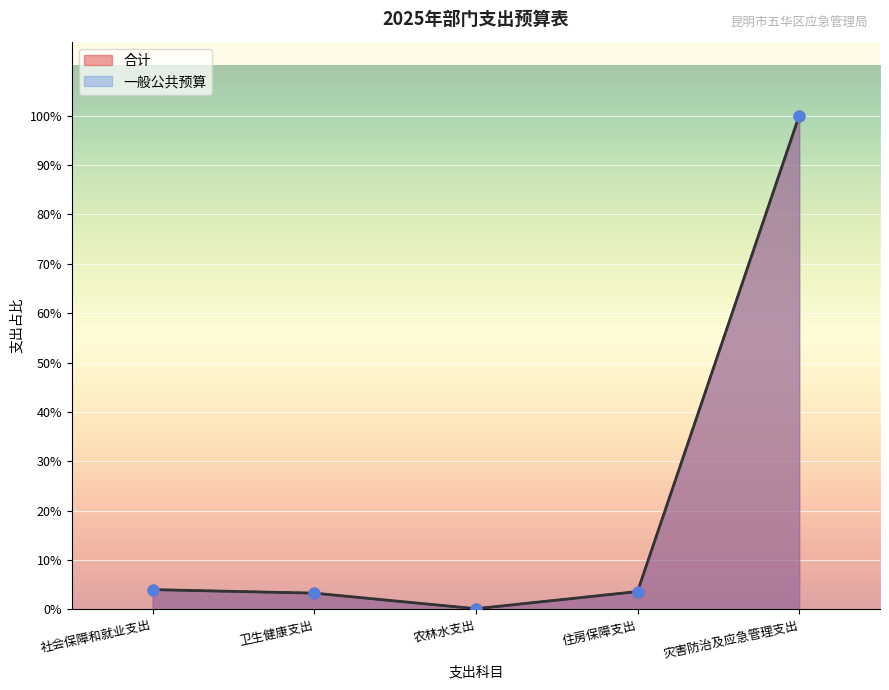

At how many categories does at least one series exceed 4954005?

1